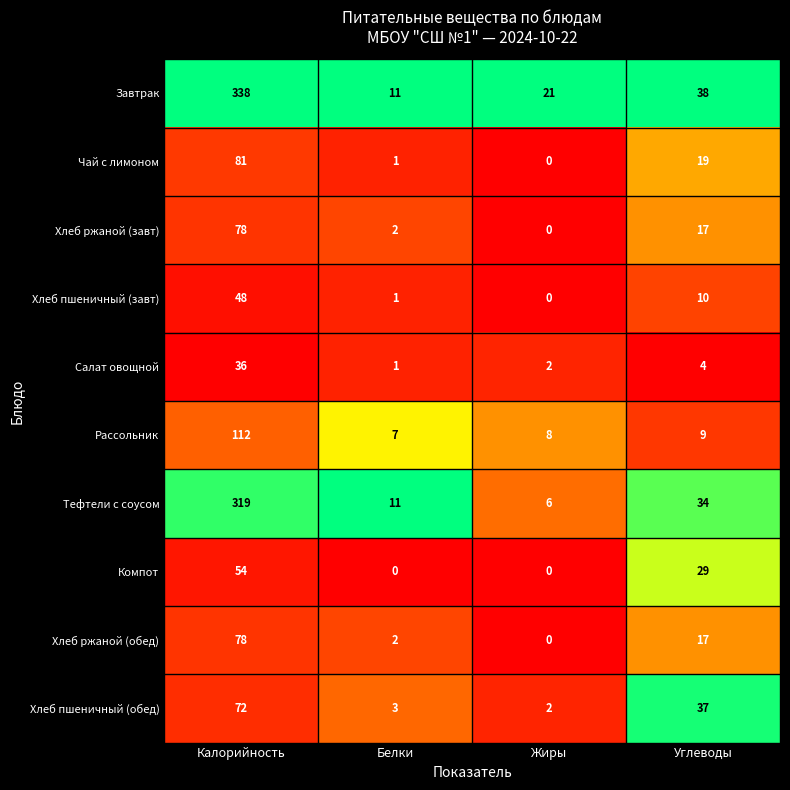

The value of Хлеб пшеничный (обед) at Белки is 5. True or false?

False